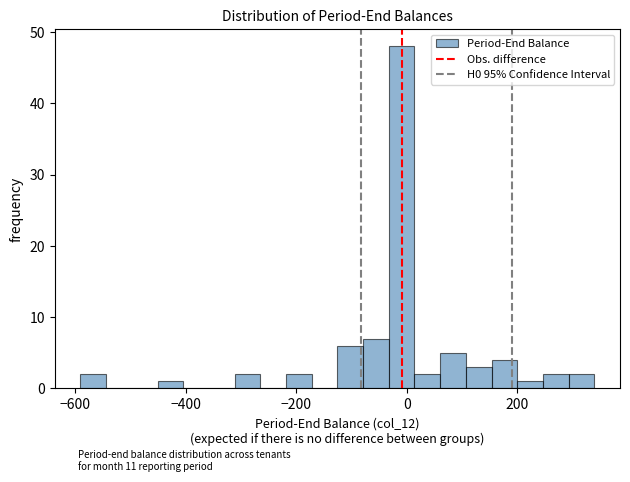

Around what value on the x-axis is the tallest bar? Give the approximate position of its centre, as read against the axis.

0